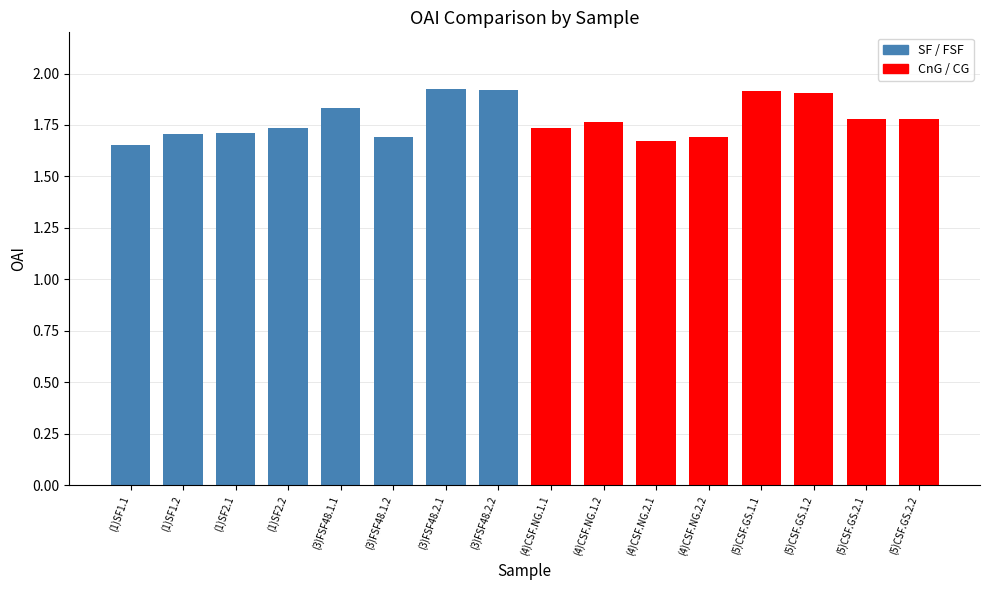

What position from the left is (4)CSF.NG.1.2?

10